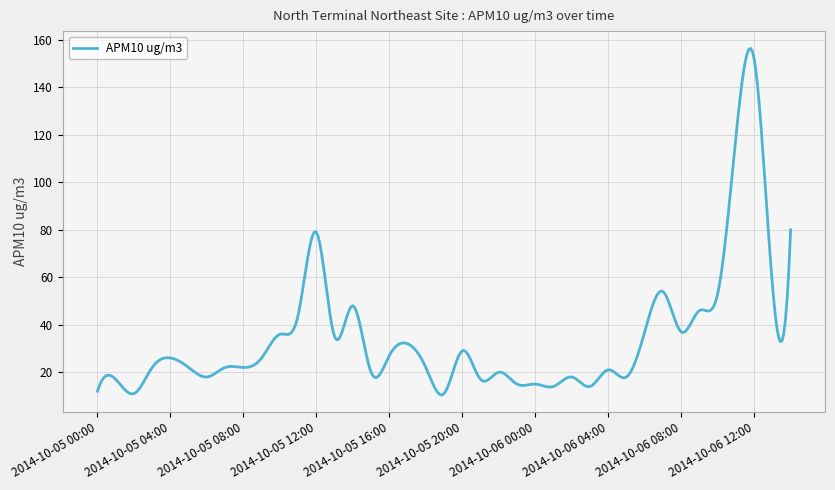

What is the difference between the maximum and minimum values?

146.0